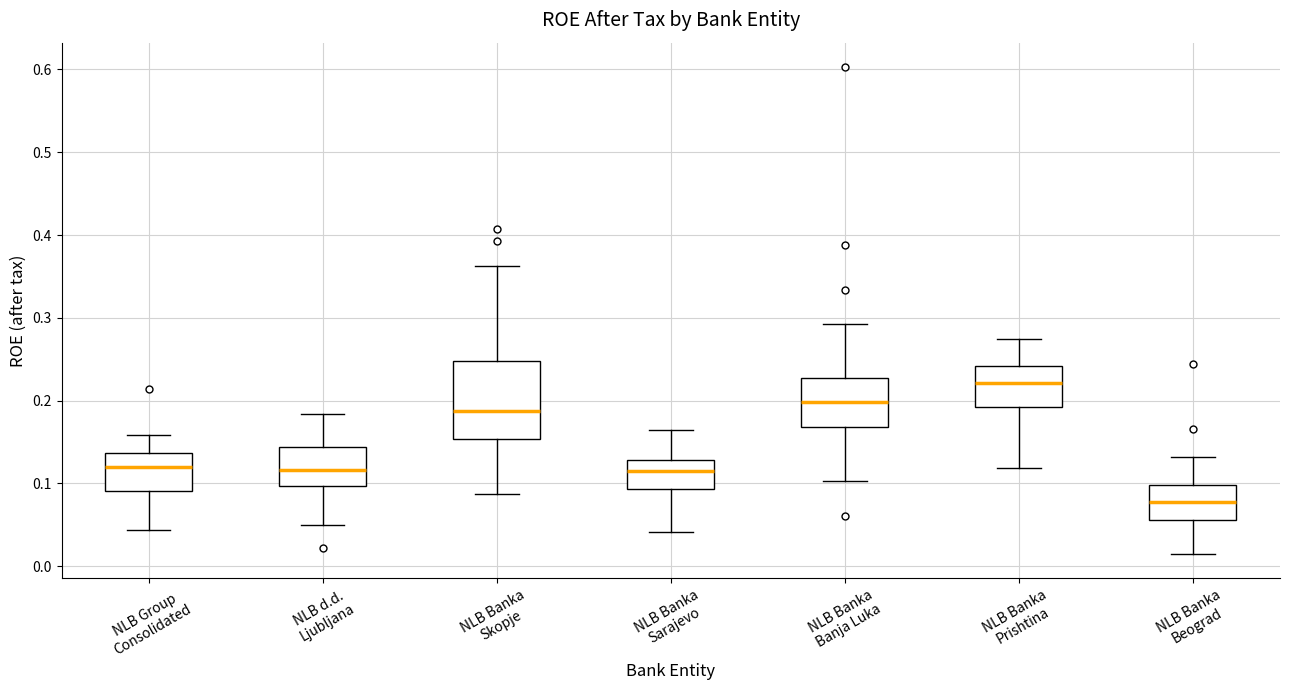

Which box has the lowest median line?

NLB Banka Beograd